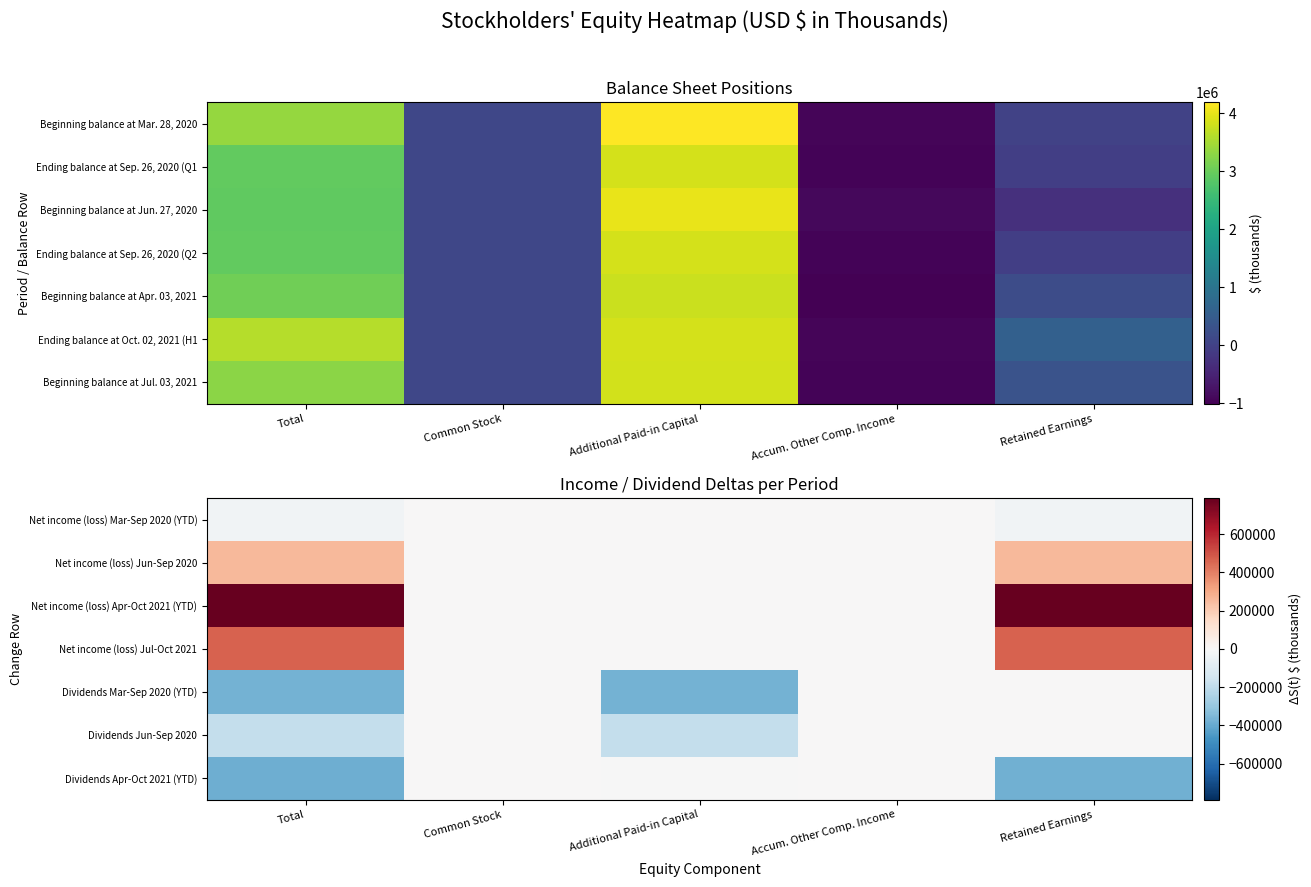

How many distinct data groups are displayed?

7